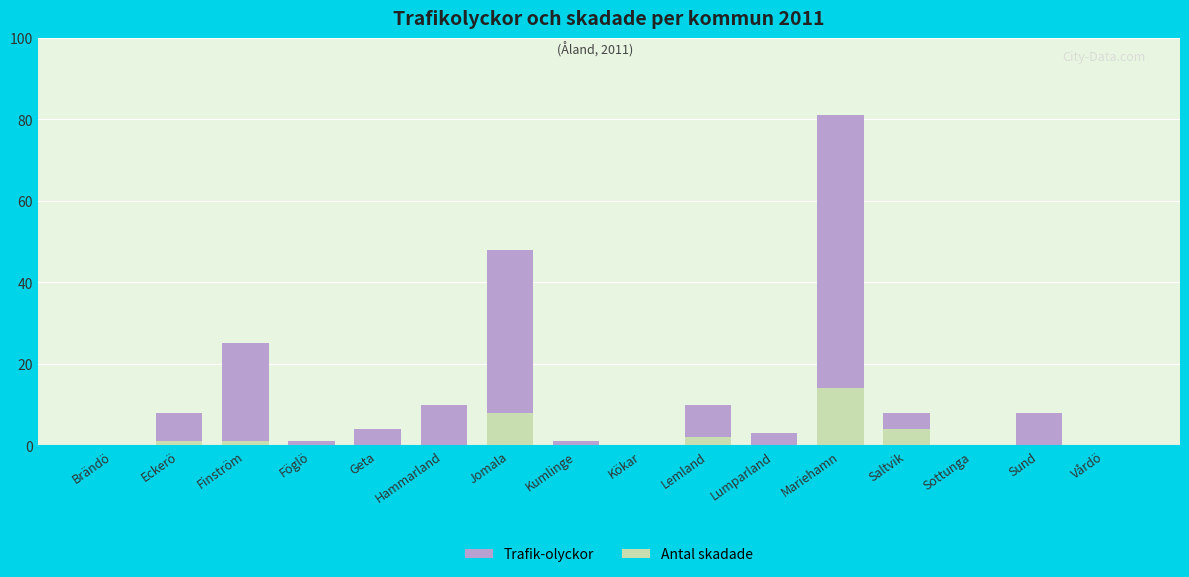

How many bars are there in each group?

2